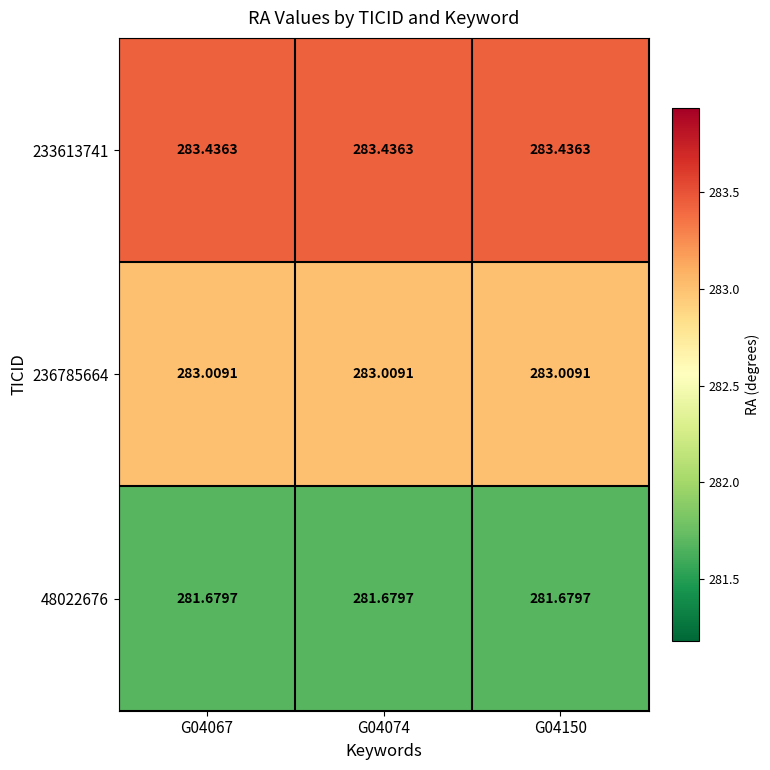

Is the value of 236785664 at G04067 greater than the value of 48022676 at G04067?

Yes